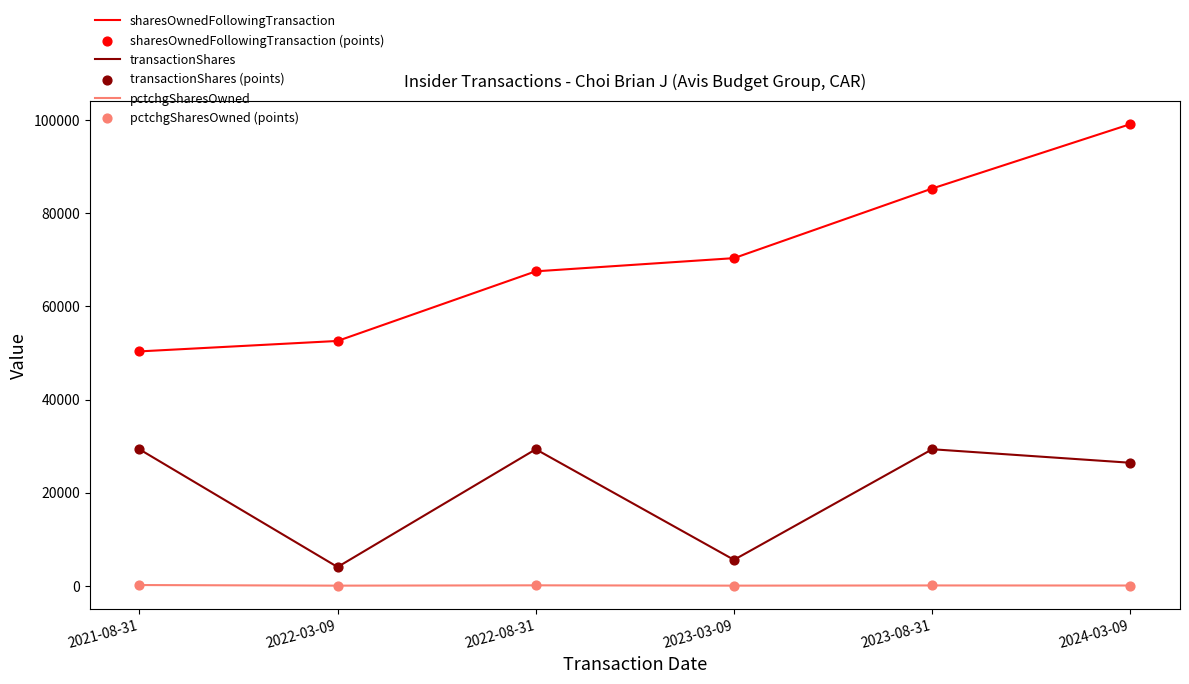

What is the maximum value shown in the chart?

99179